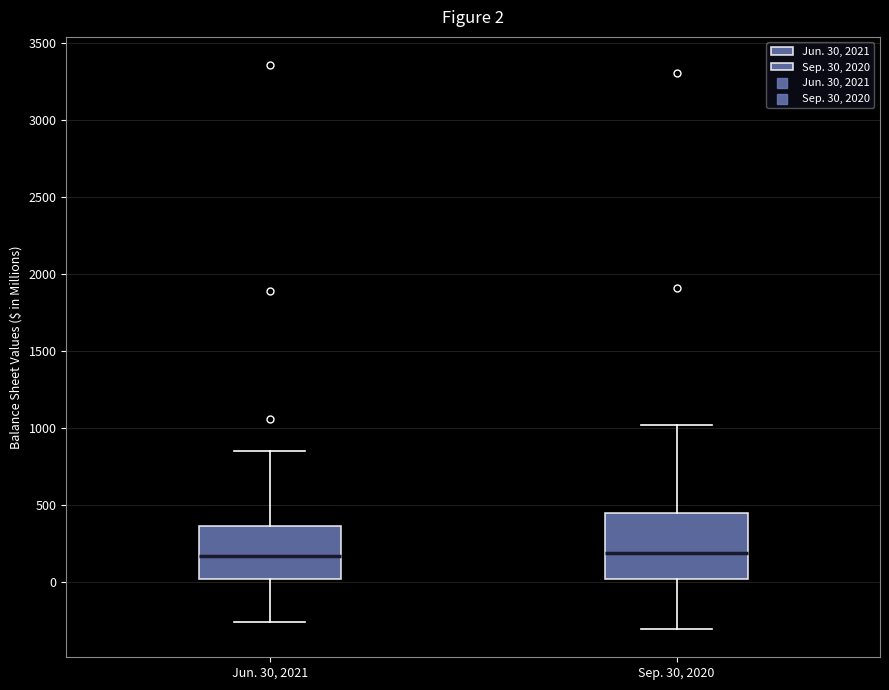

Which box is the tallest, from its lower edge to its upper edge?

Sep. 30, 2020